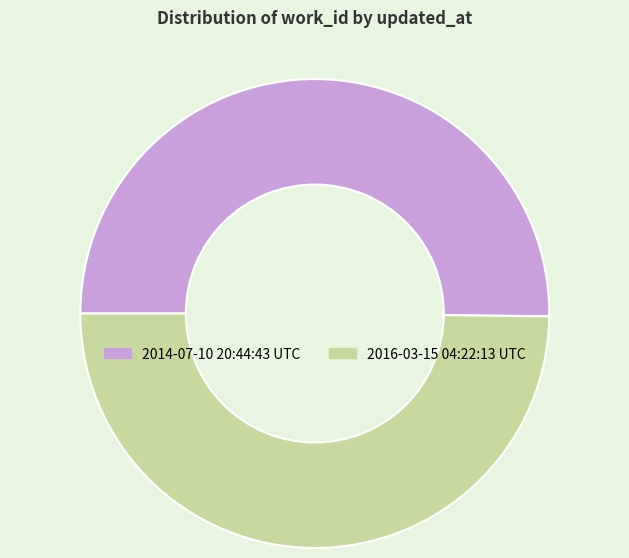

Count the number of slices in the pie.

2